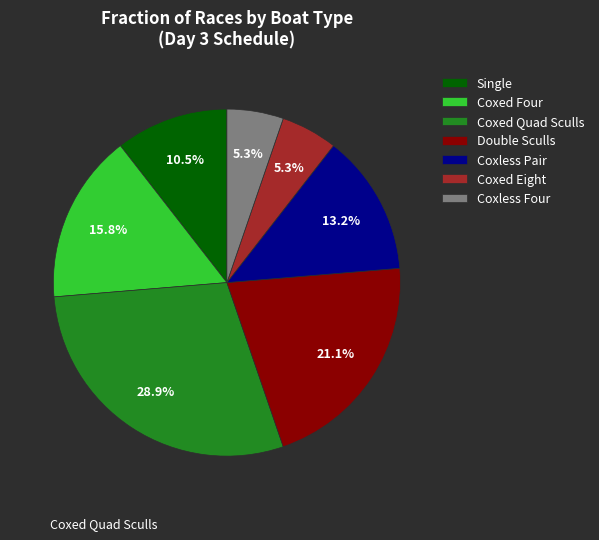

Count the number of slices in the pie.

7